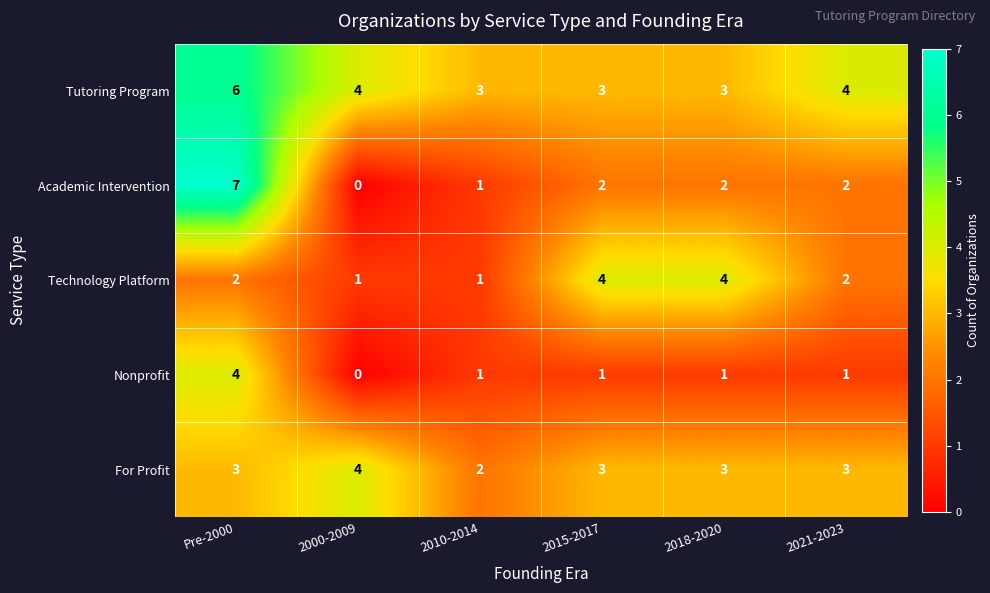

Which series has the largest range (max minus min)?

Academic Intervention